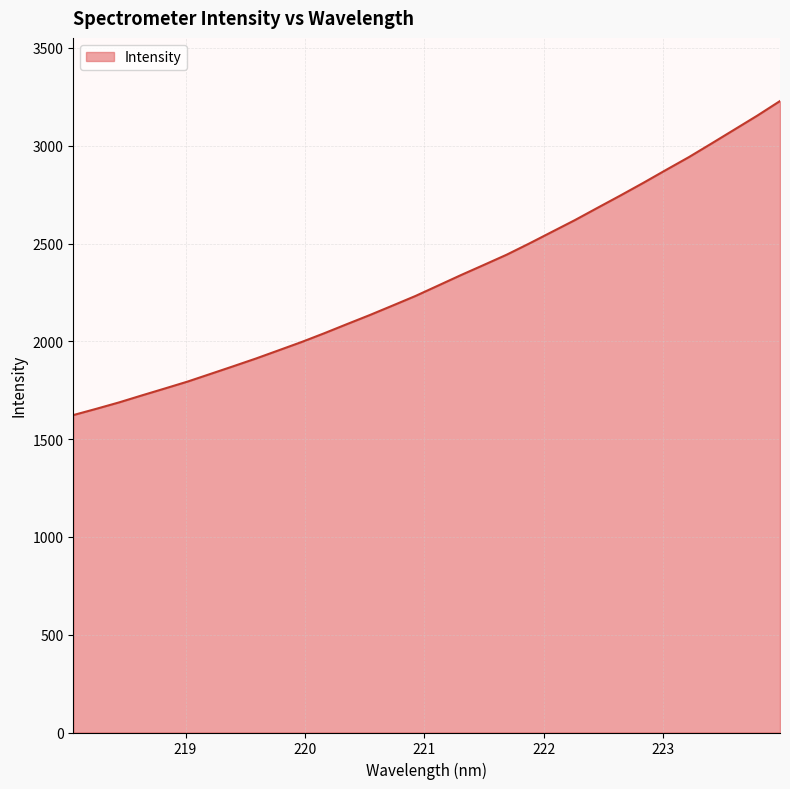

What is the minimum value shown in the chart?

1622.8